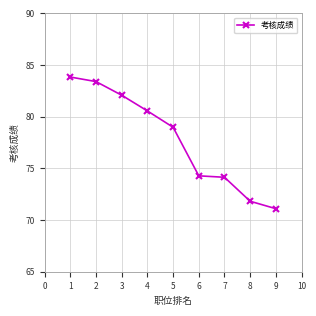

How many values exceed 78?

5